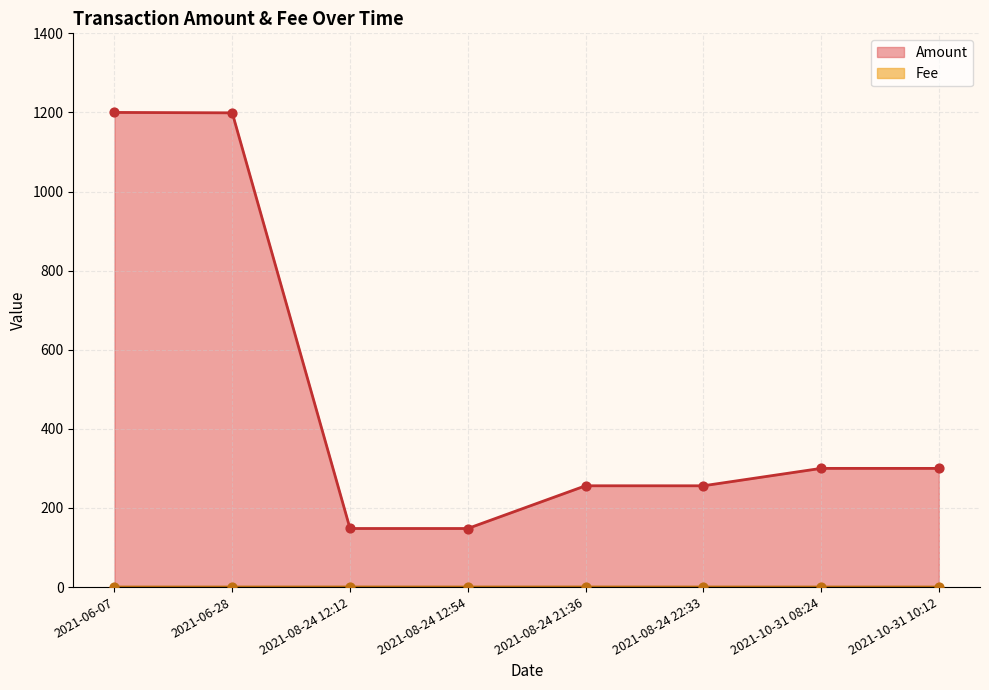

What are all the series names shown in the legend?

Amount, Fee